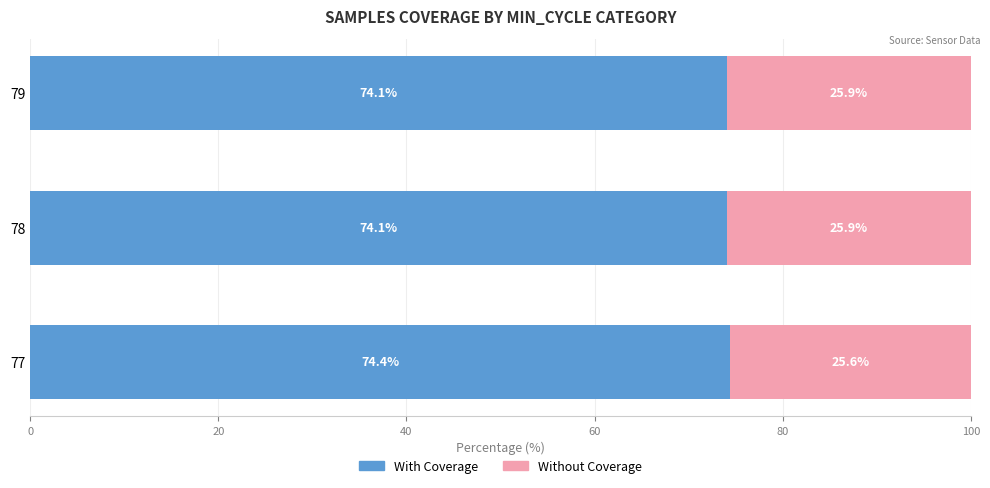

What is the difference between the maximum and minimum values in the With Coverage series?

0.3